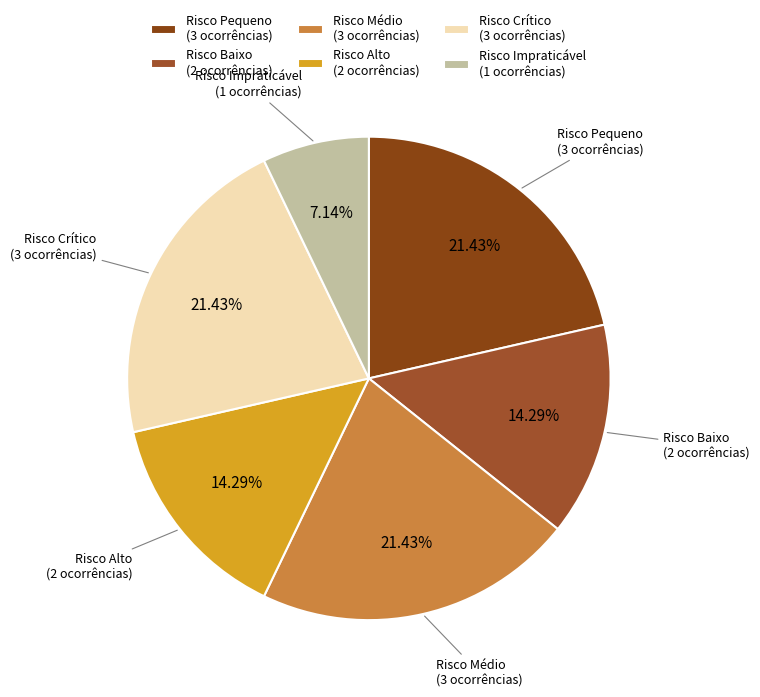

What is the smallest slice in the pie chart?

Risco Impraticável